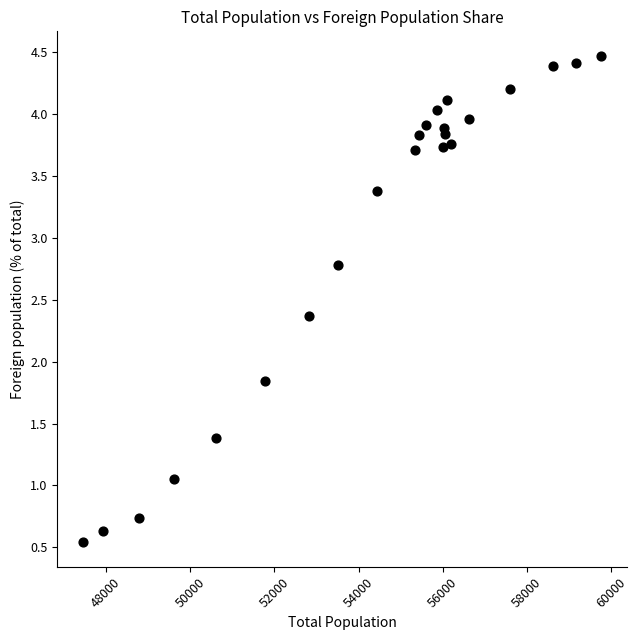

What is the range of X values (max minus min)?

12286.0